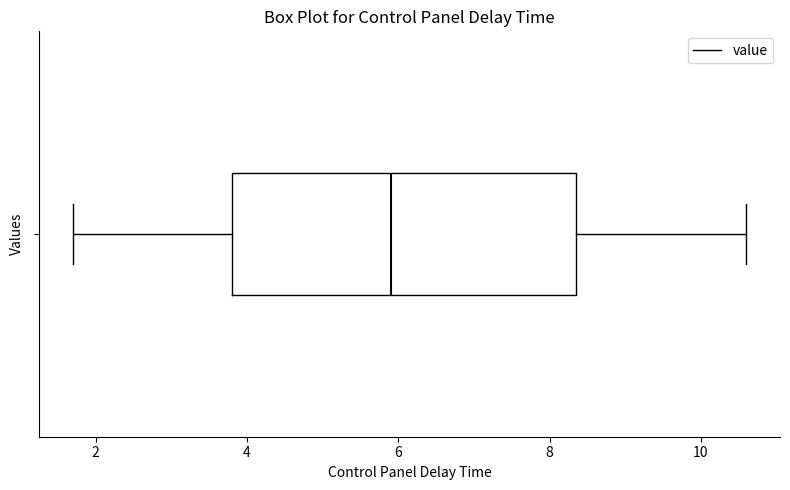

Where does the right whisker of the box end on the x-axis? The values are not printed on the chart, so give them approximately, as read against the axis.

10.6